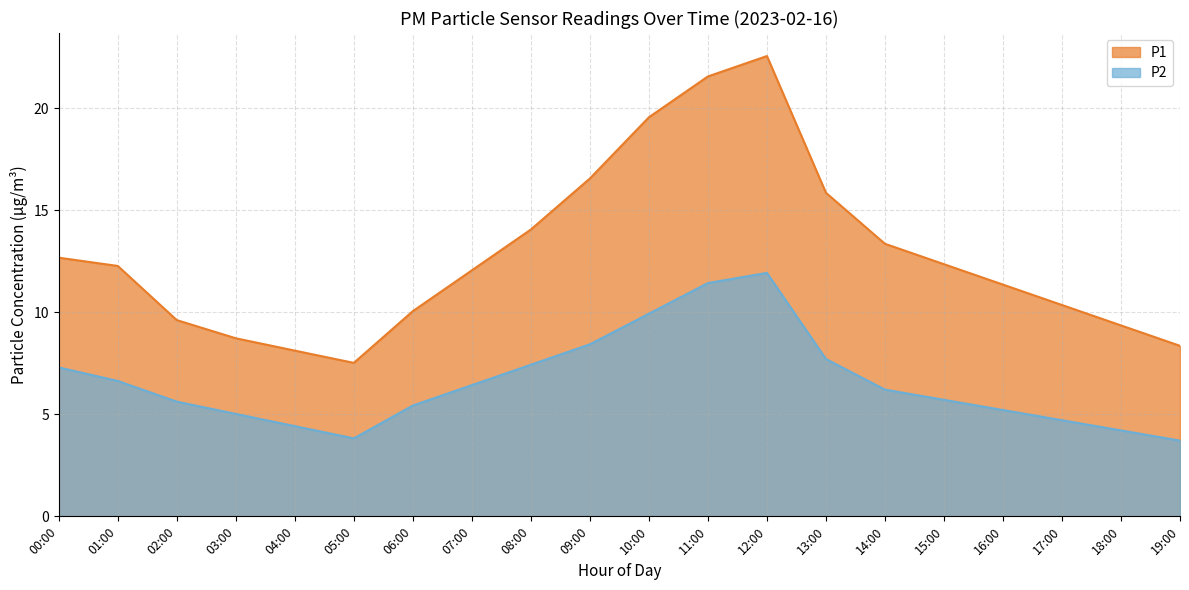

Does the chart display data point markers on the line(s)?

No